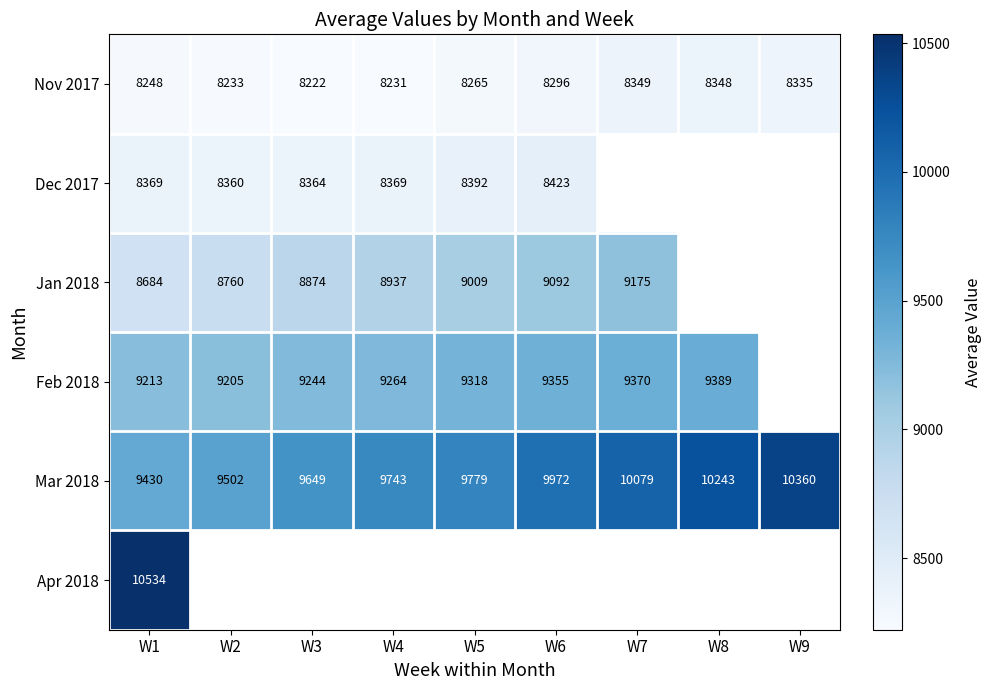

True or false: Jan 2018 has a value of 9009 at W5.

True